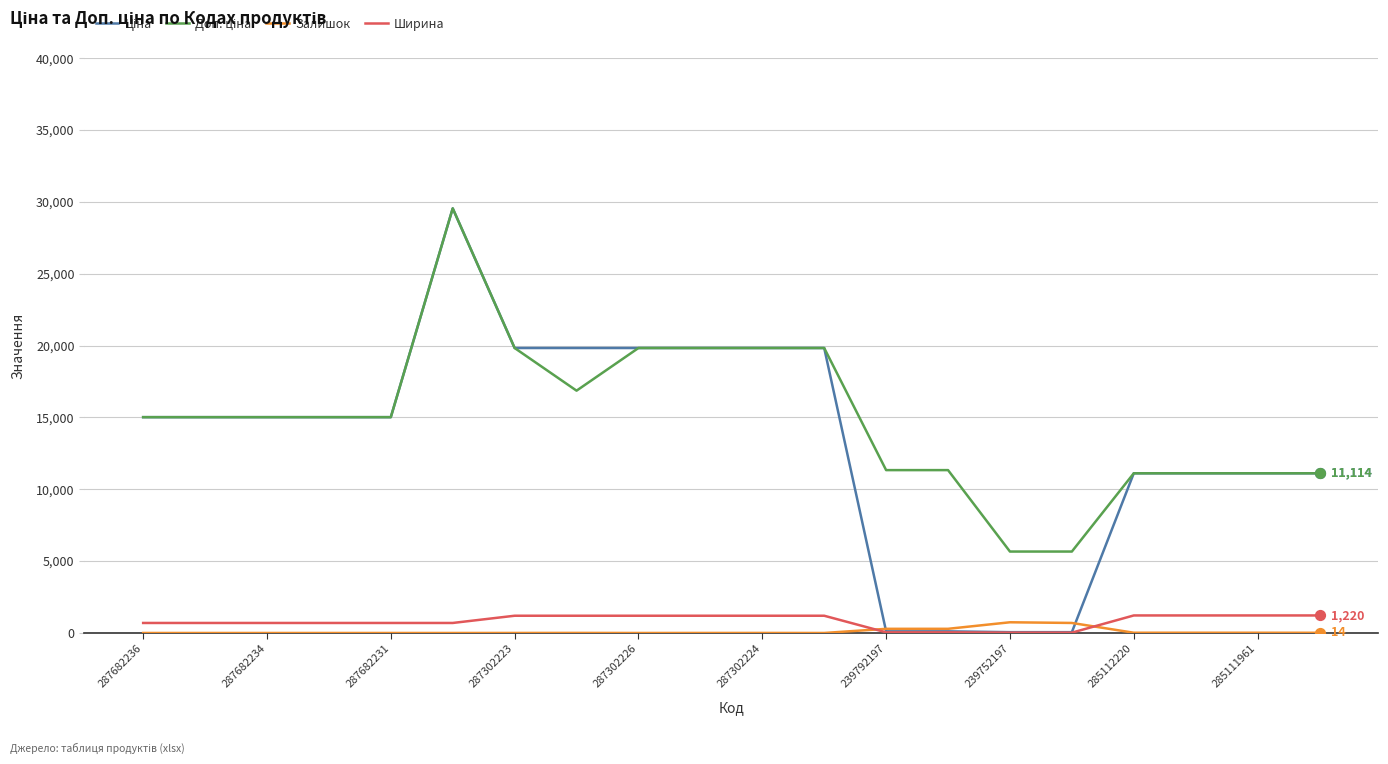

Which series has the largest total across all categories?

Доп. ціна